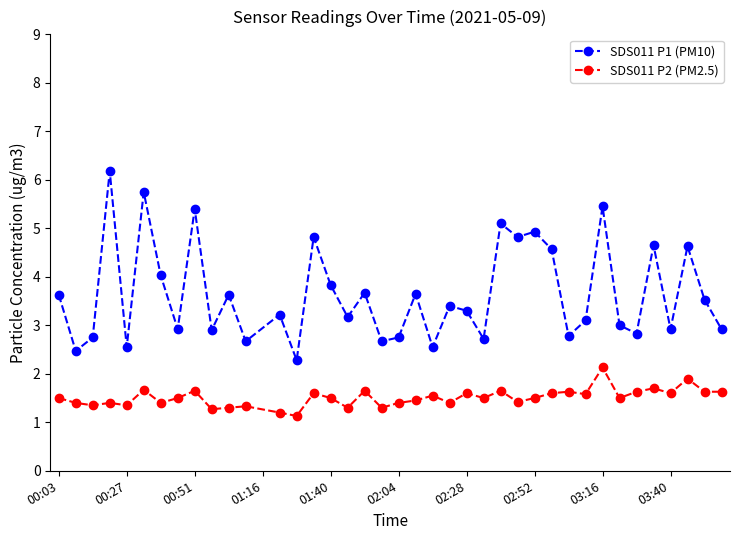

What is the minimum value for SDS011 P1 (PM10)?

2.3